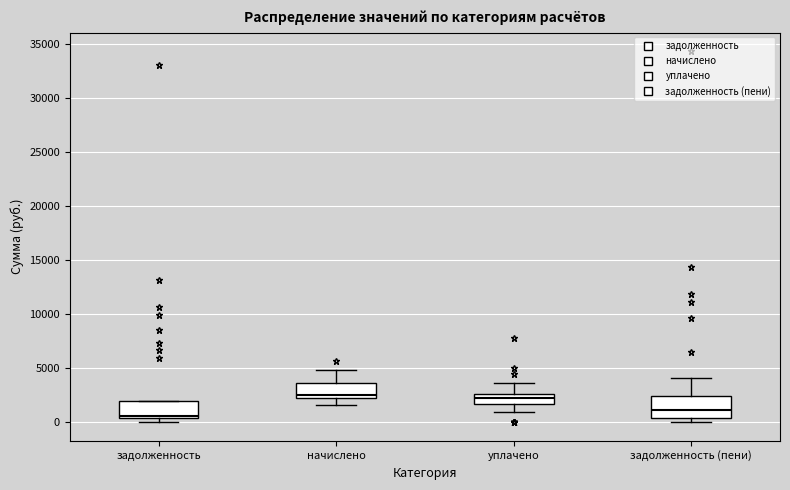

Reading left to right, read every box against the y-axis: the position of its median line, the range the box covers, and the ends of its whiskers. The values are not printed on the chart, so give them approximately, as read against the axis.

задолженность: median 500 (just above the box's lower edge), box 500 to 2000, whiskers 0 to 2000
начислено: median 2500, box 2000 to 3500, whiskers 1500 to 5000
уплачено: median 2000, box 1500 to 2500, whiskers 1000 to 3500
задолженность (пени): median 1000, box 500 to 2500, whiskers 0 to 4000